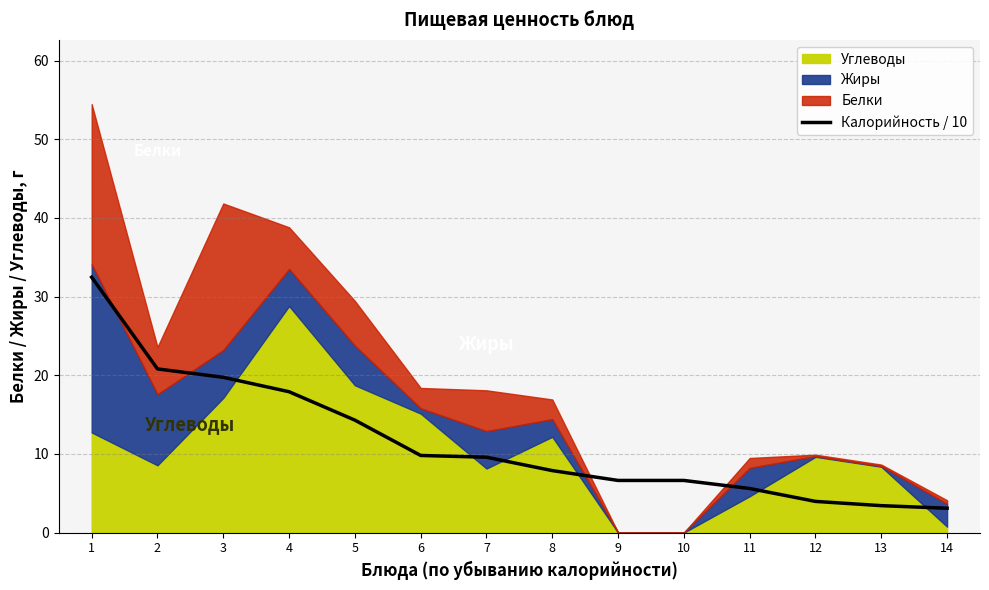

Which has a higher value, 7 or 2?

2